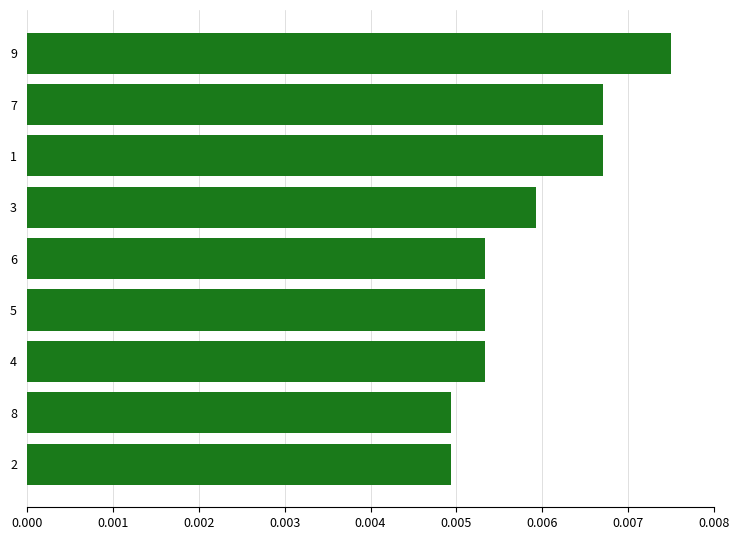

Count the values in the range 0 to 1.

9